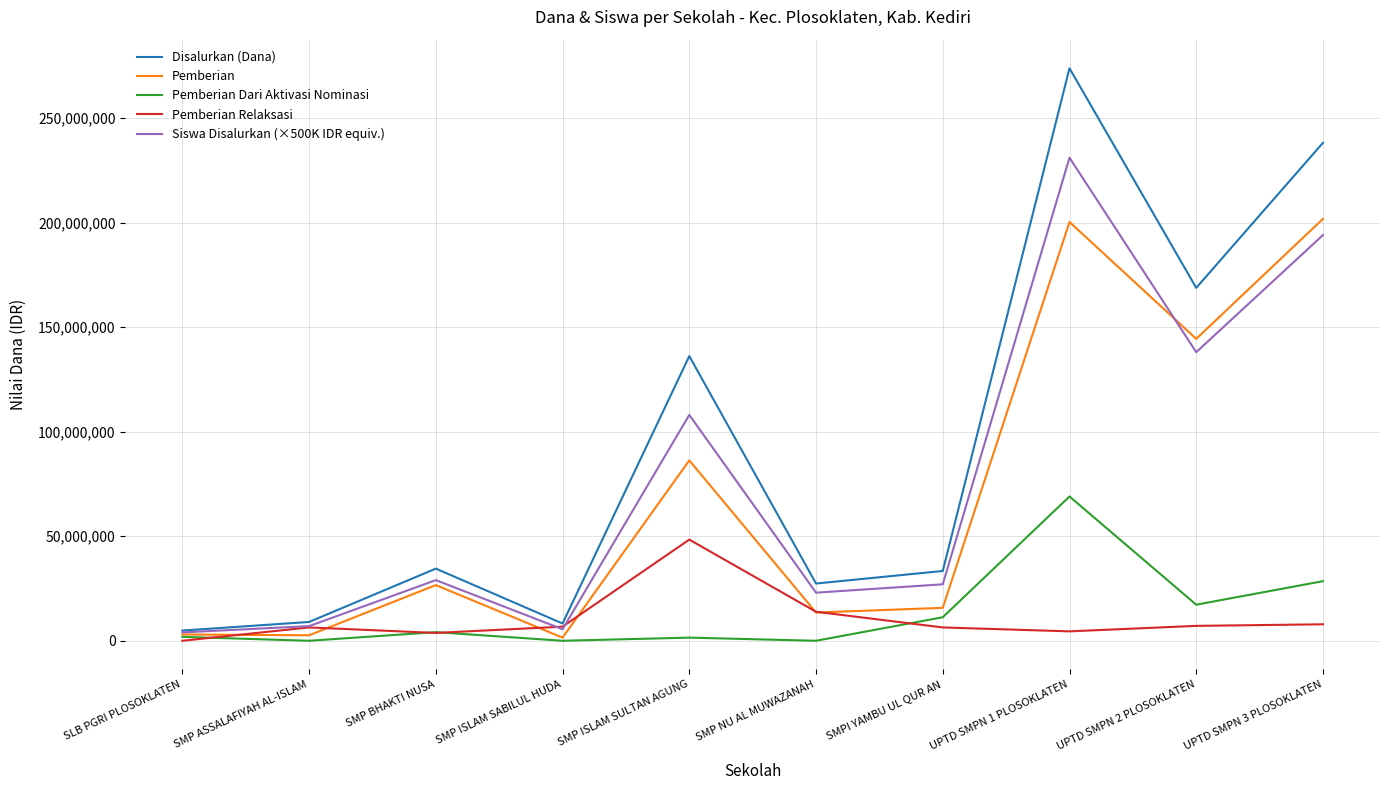

Which series has the largest range (max minus min)?

Disalurkan (Dana)